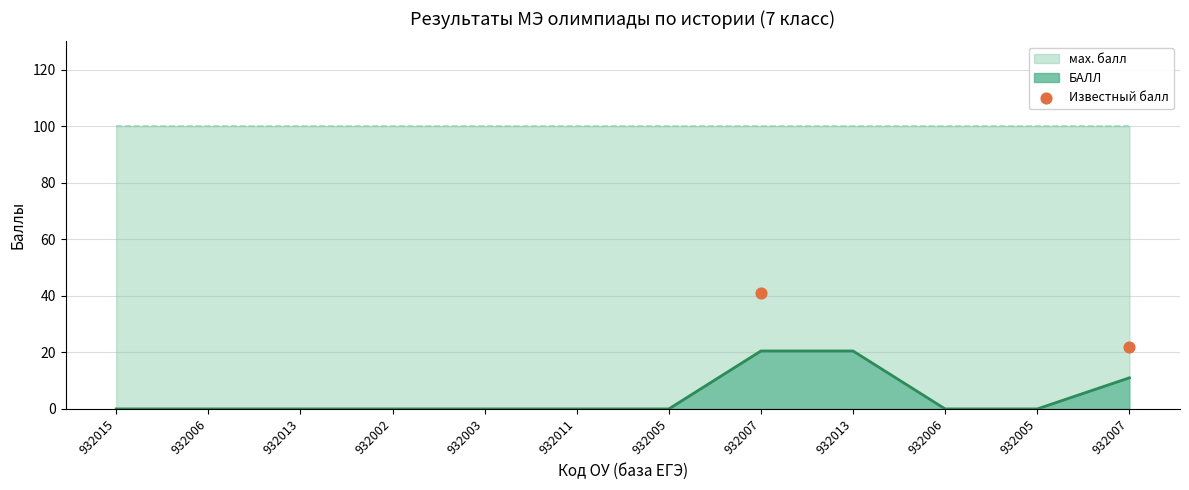

Between 932006 and 932015, which is larger?

932015